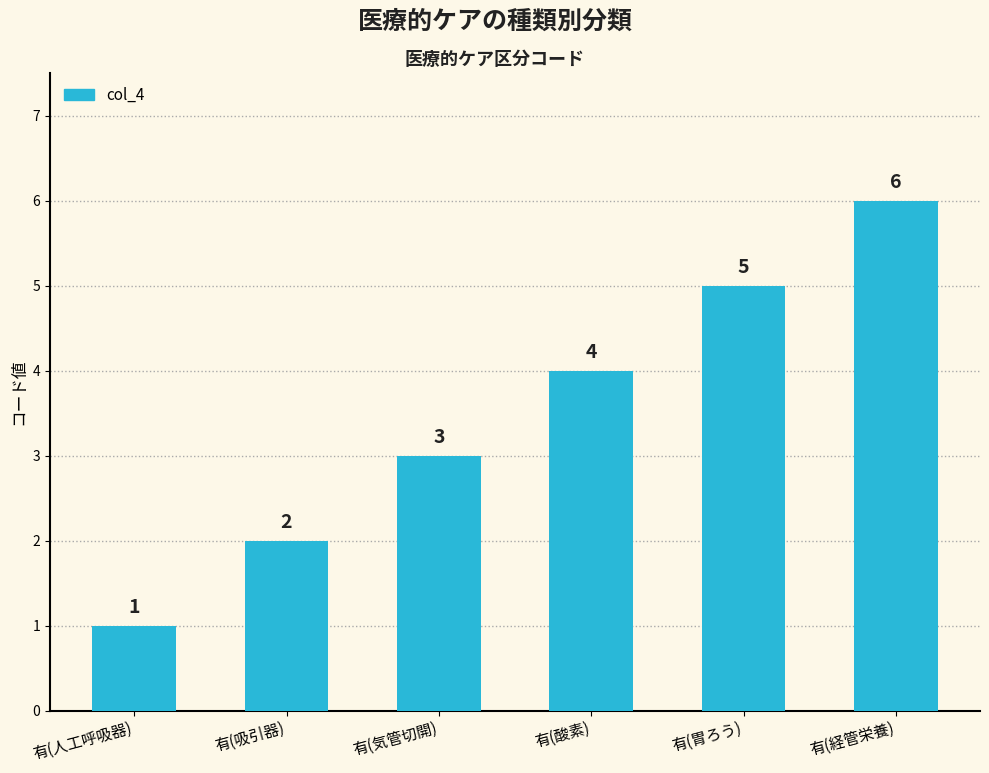

What is the difference between the values at 有(気管切開) and 有(経管栄養)?

3